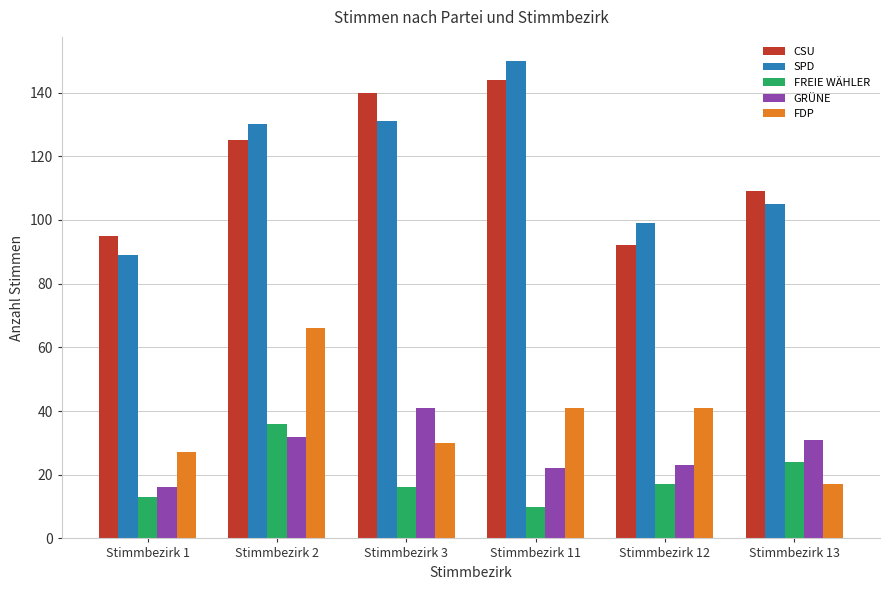

Which category has the highest value across all series?

Stimmbezirk 11